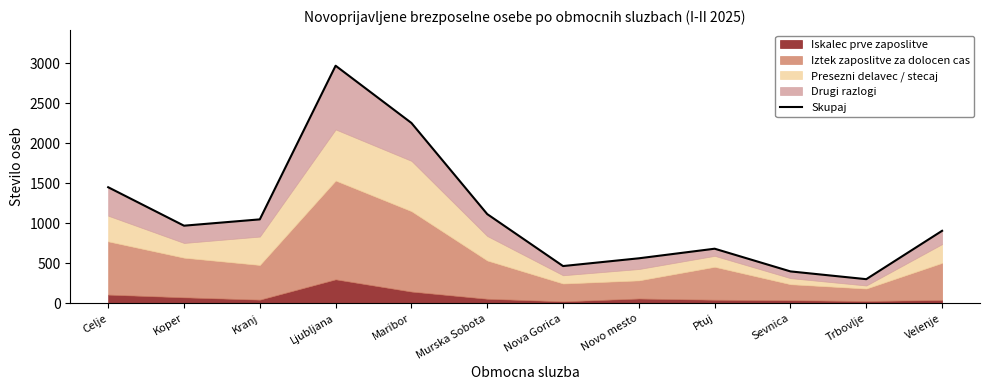

What is the ratio of the value at Murska Sobota to the value at Ljubljana?

0.4